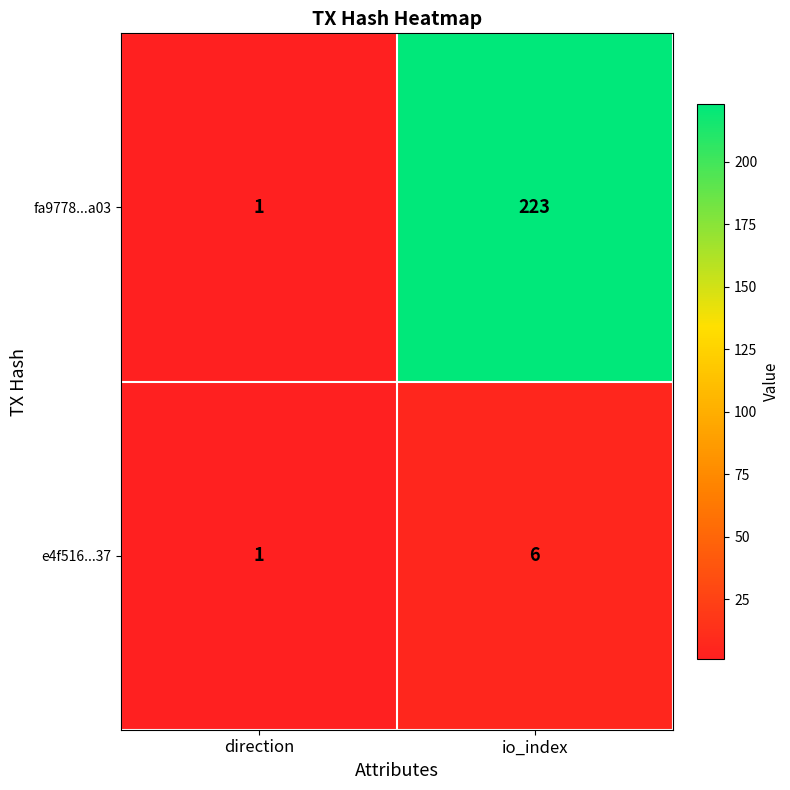

What is the greatest value displayed?

223